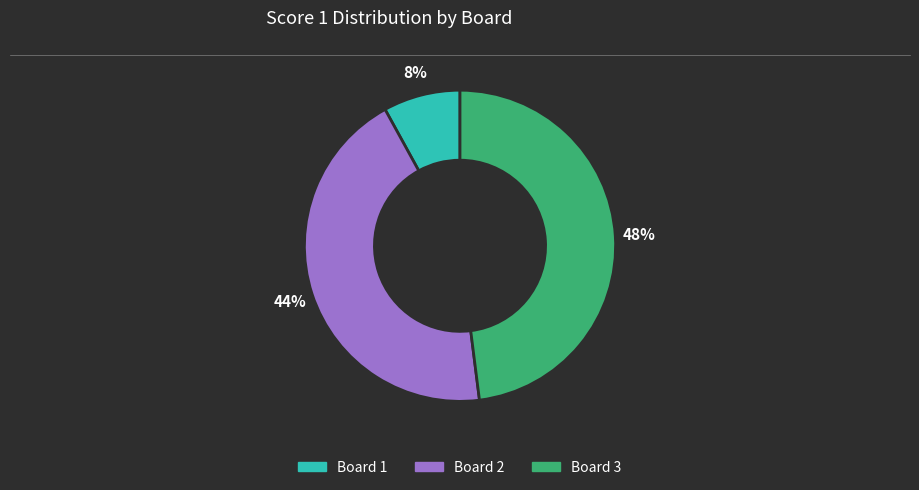

Rank the categories by value from highest to lowest.

Board 3, Board 2, Board 1